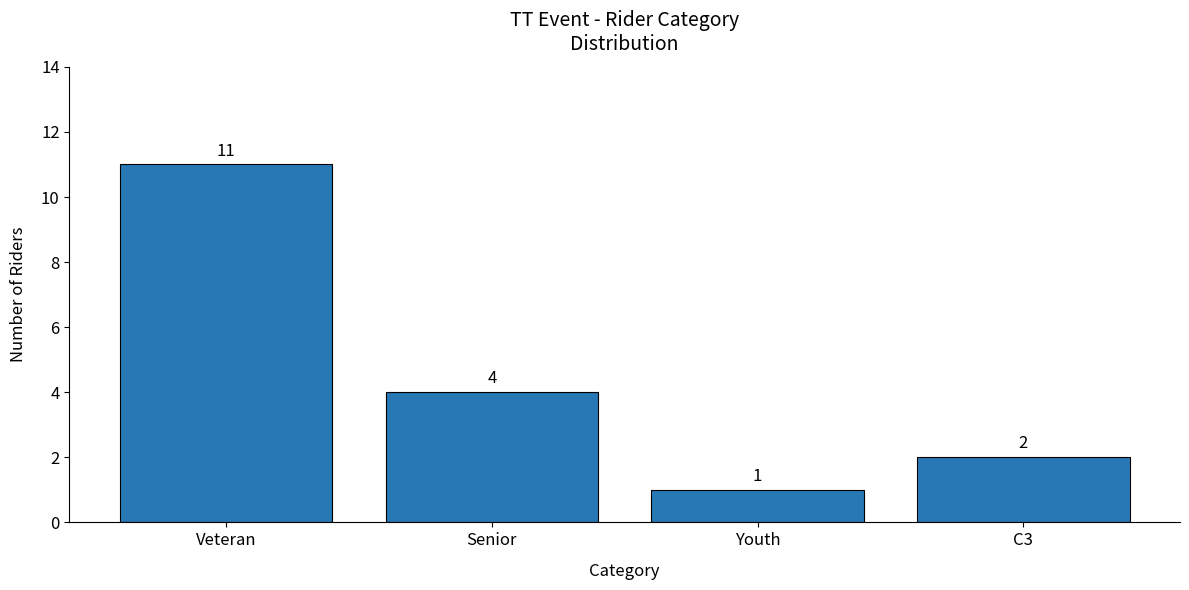

Reading left to right, what are all the values shown in this chart?

Veteran=11	Senior=4	Youth=1	C3=2